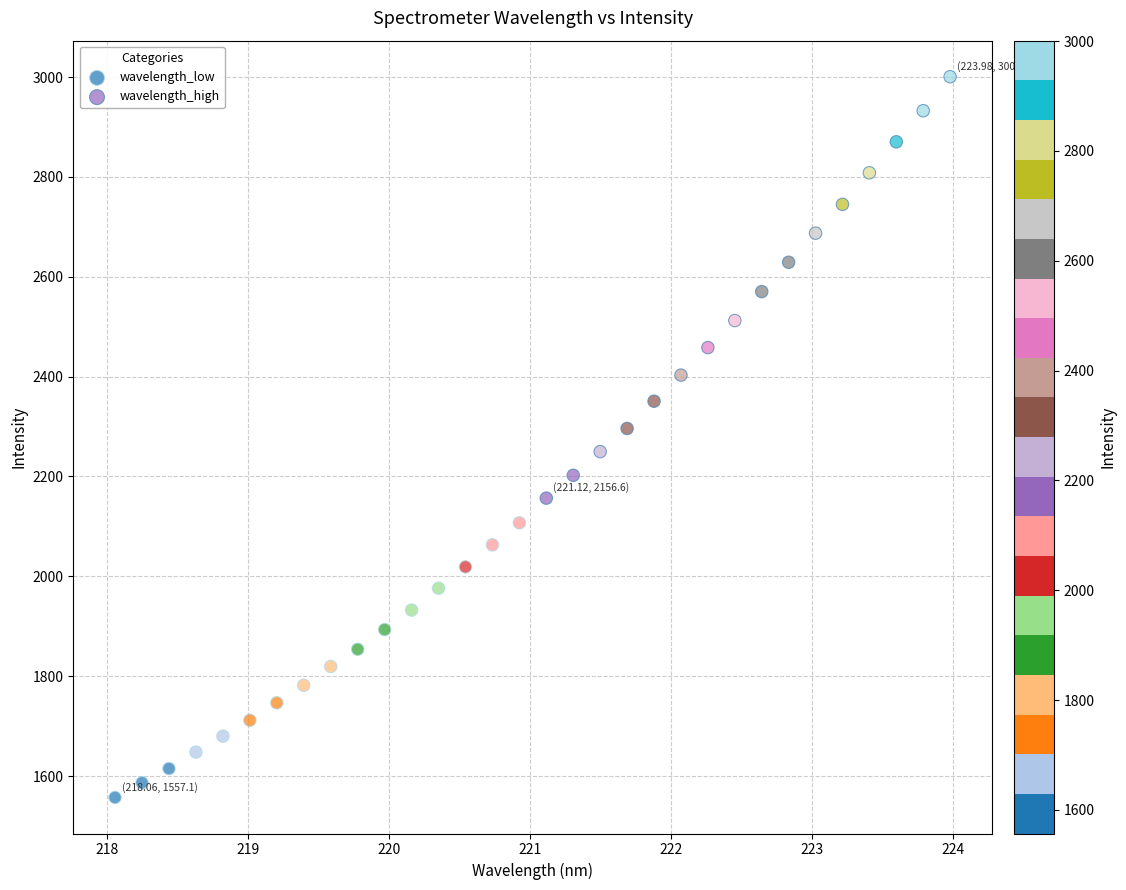

Which series reaches the minimum Y coordinate?

wavelength_low